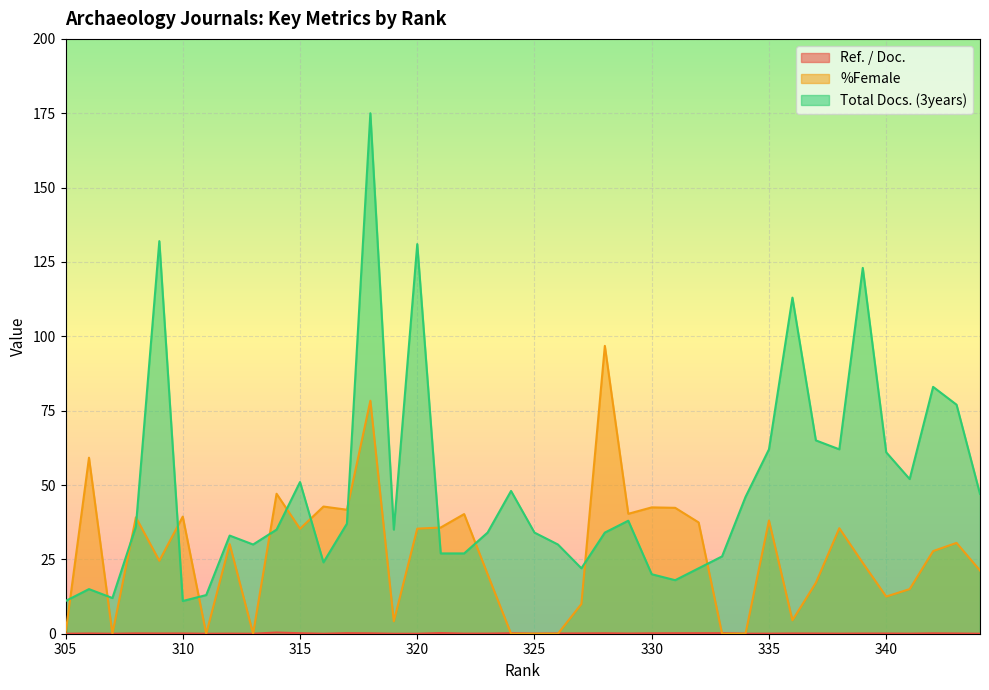

Which category has the lowest value in the Total Docs. (3years) series?

310